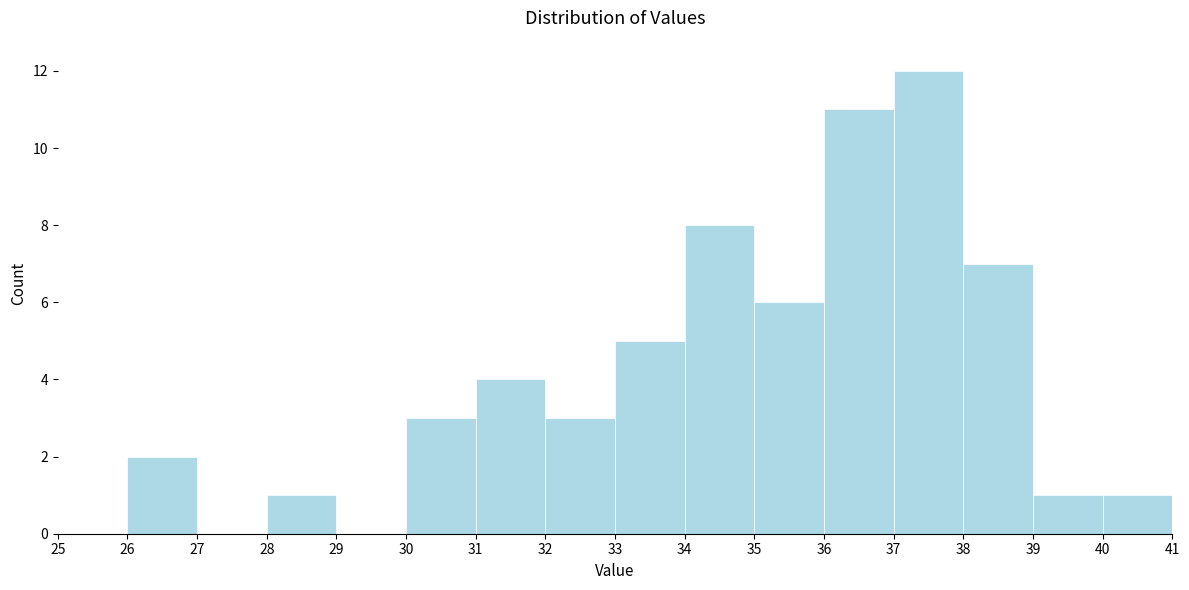

How tall is the bar that spans 32 to 33 on the x-axis? The values are not printed on the chart, so give them approximately, as read against the axis.

3